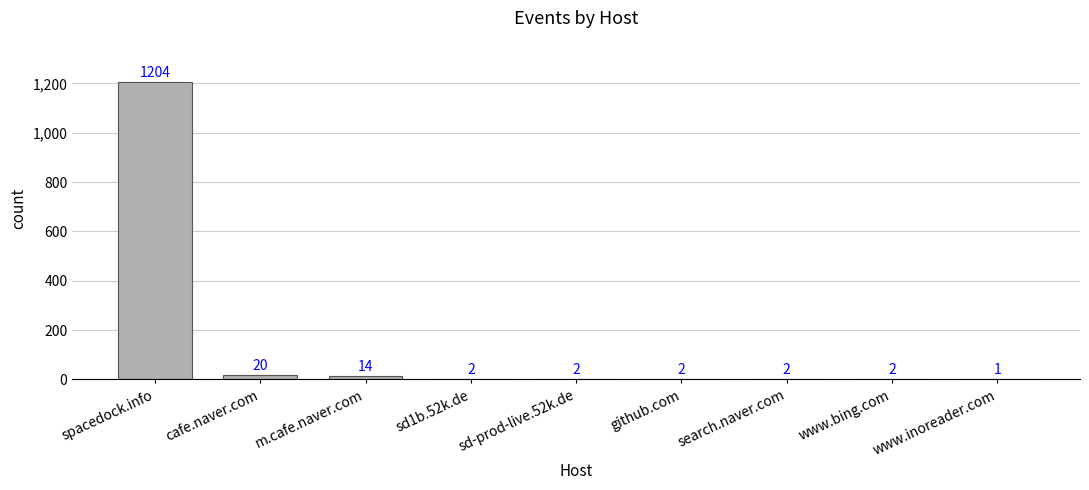

At which category does the chart reach its peak across all series?

spacedock.info